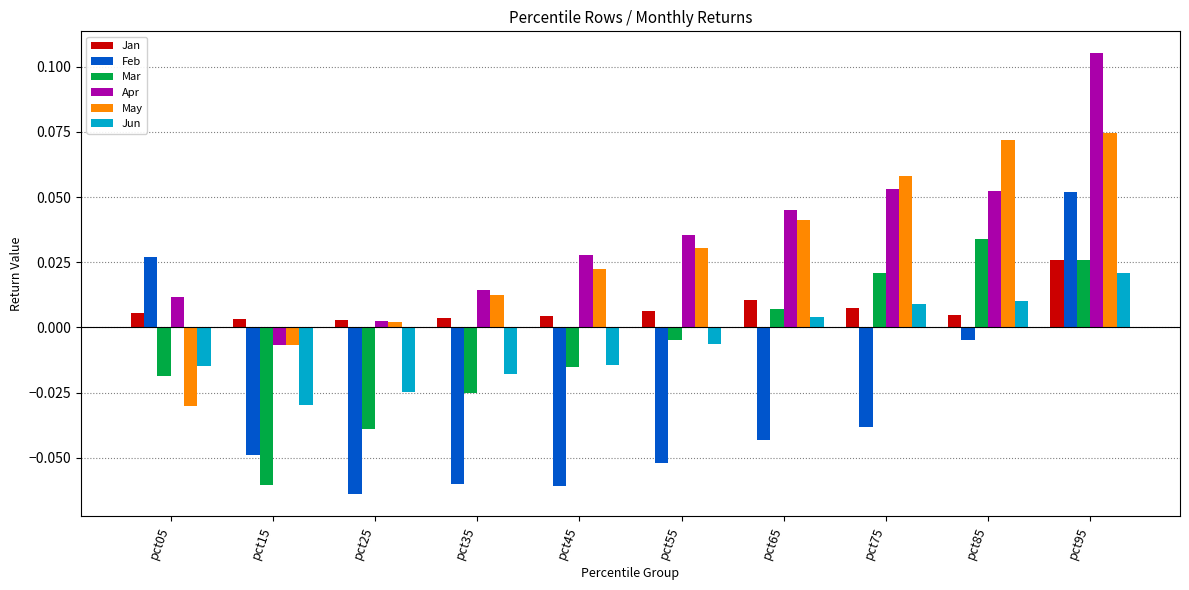

How many distinct data groups are displayed?

6